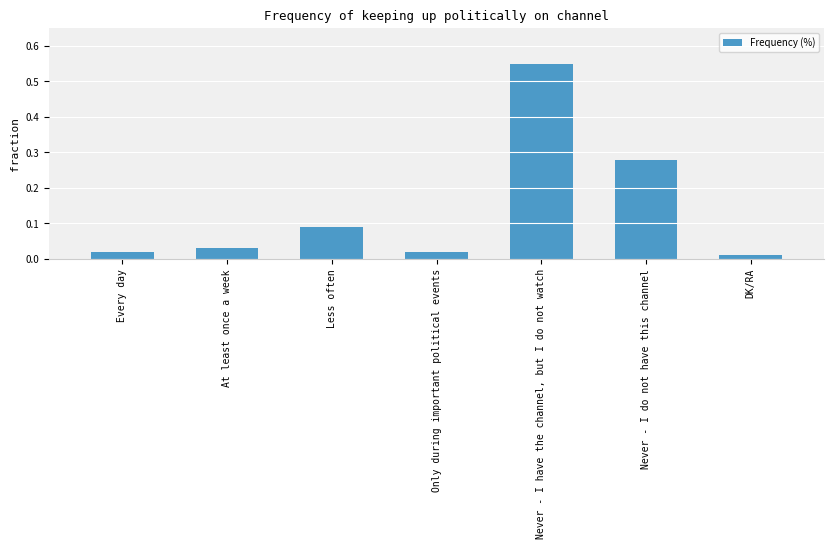

What is the change in value from Never - I have the channel, but I do not watch to Never - I do not have this channel?

-0.3